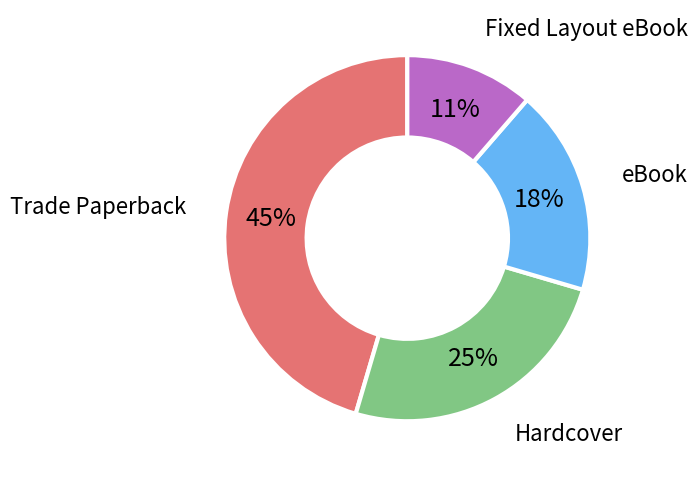

Approximately how many times larger is the value at eBook compared to Trade Paperback?

0.4